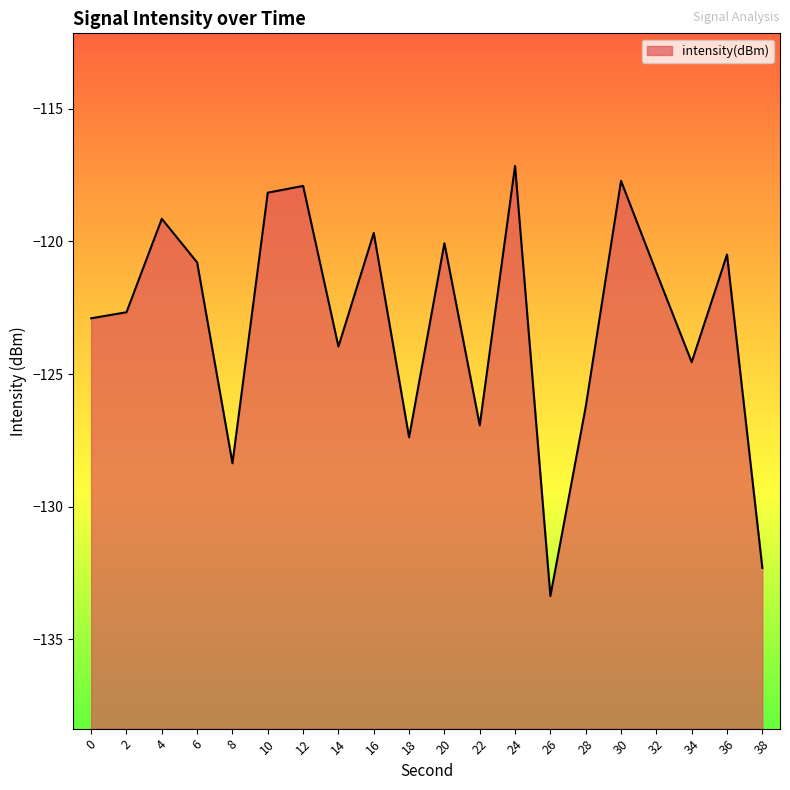

List the labels in order of value, smallest first.

26, 38, 8, 18, 22, 28, 34, 14, 0, 2, 32, 6, 36, 20, 16, 4, 10, 12, 30, 24